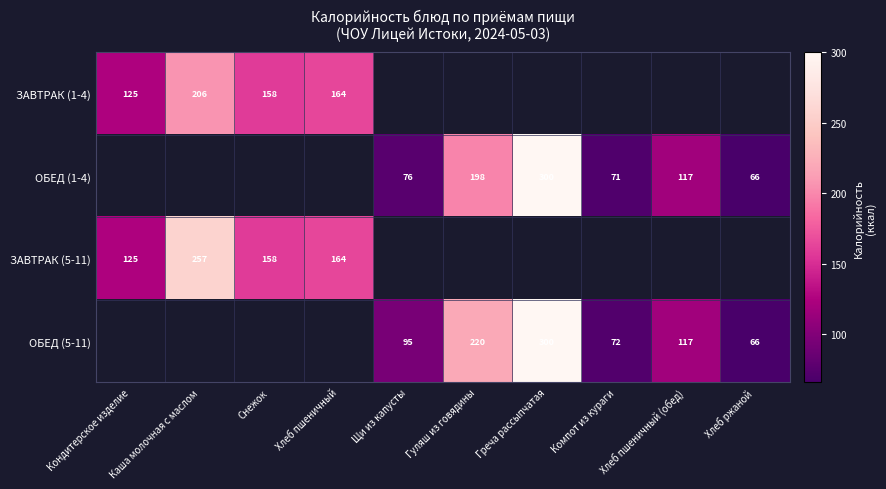

At how many categories does at least one series exceed 295?

1